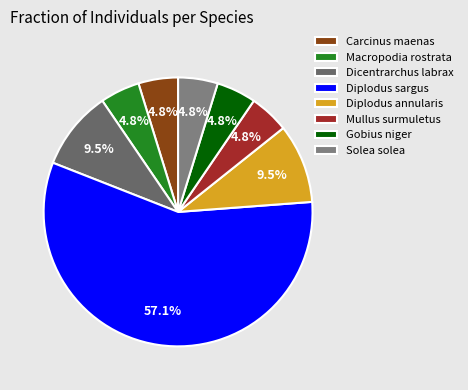

What percentage is the Carcinus maenas slice, to the nearest percent?

5%